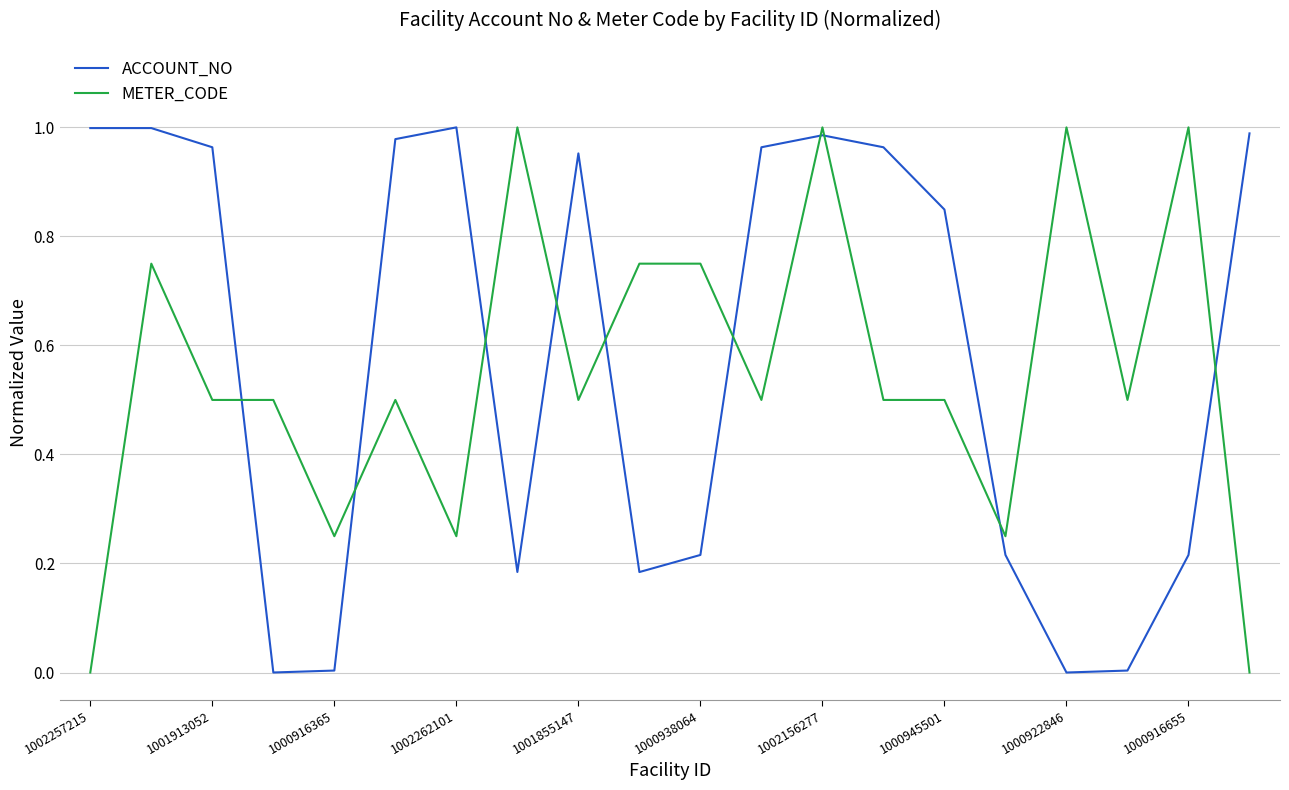

True or false: METER_CODE and ACCOUNT_NO cross at least once.

True